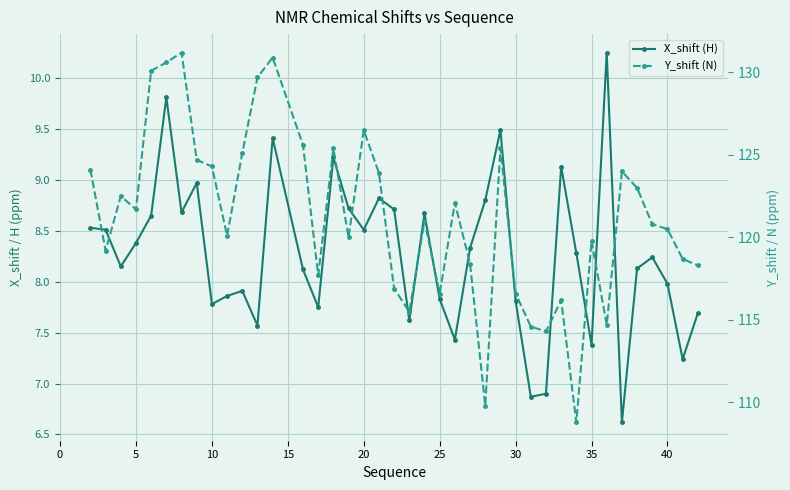

What are all the series names shown in the legend?

X_shift (H), Y_shift (N)